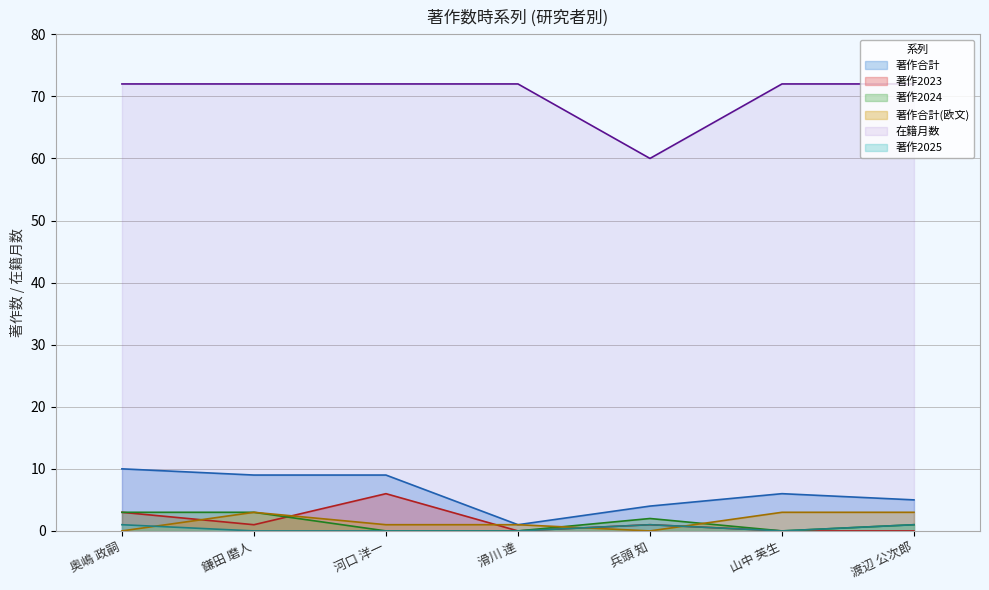

Which has a higher value, 山中 英生 or 河口 洋一?

河口 洋一